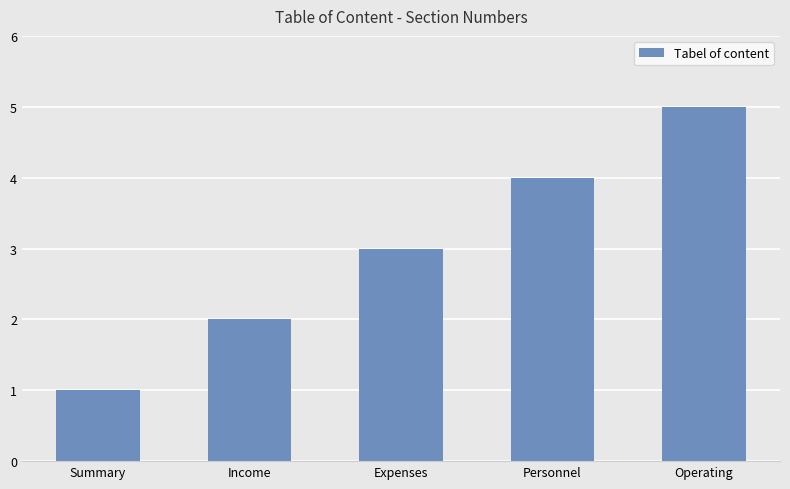

Rank the categories by value from lowest to highest.

Summary, Income, Expenses, Personnel, Operating